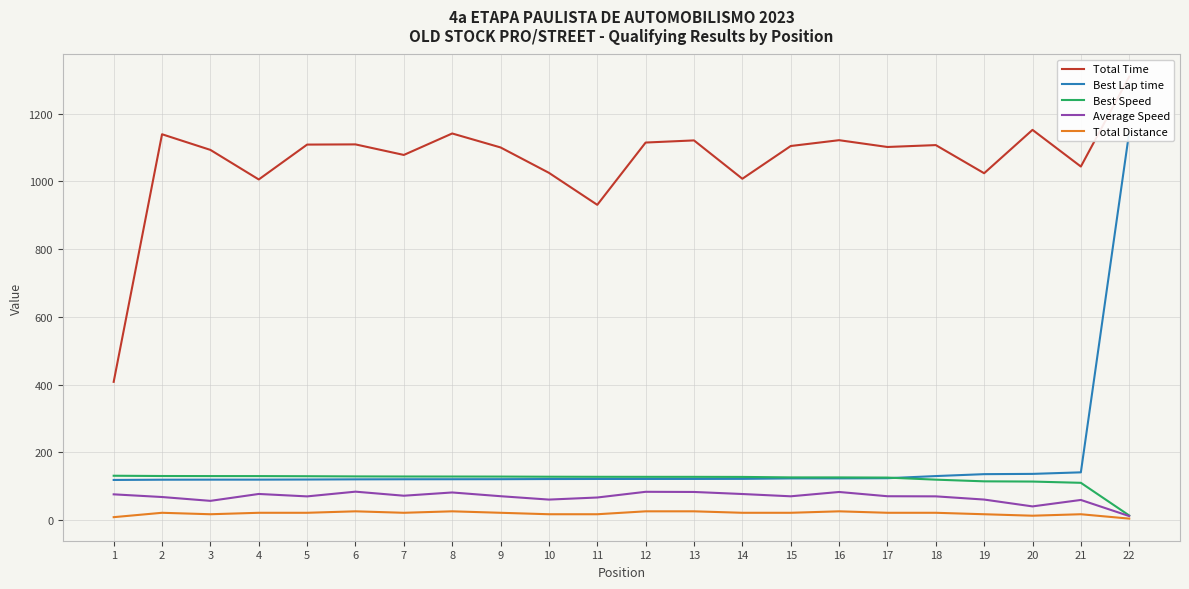

What are all the series names shown in the legend?

Total Time, Best Lap time, Best Speed, Average Speed, Total Distance